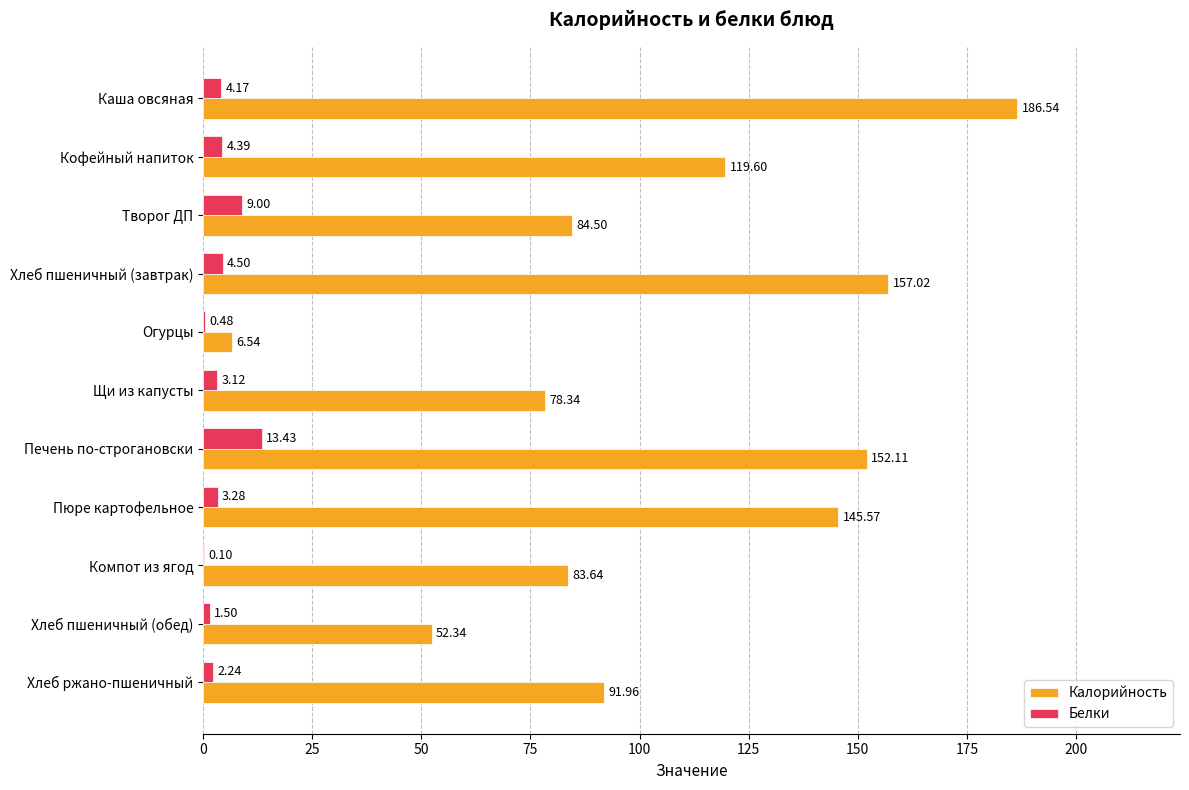

How many data points does each series have?

11